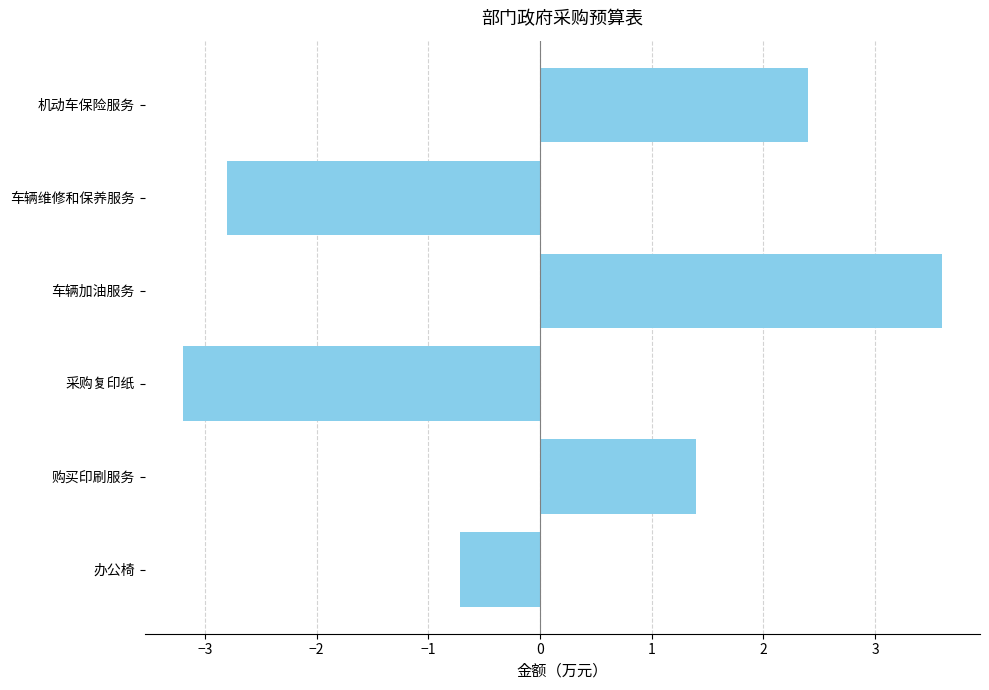

Read the value at 车辆加油服务.

3.6